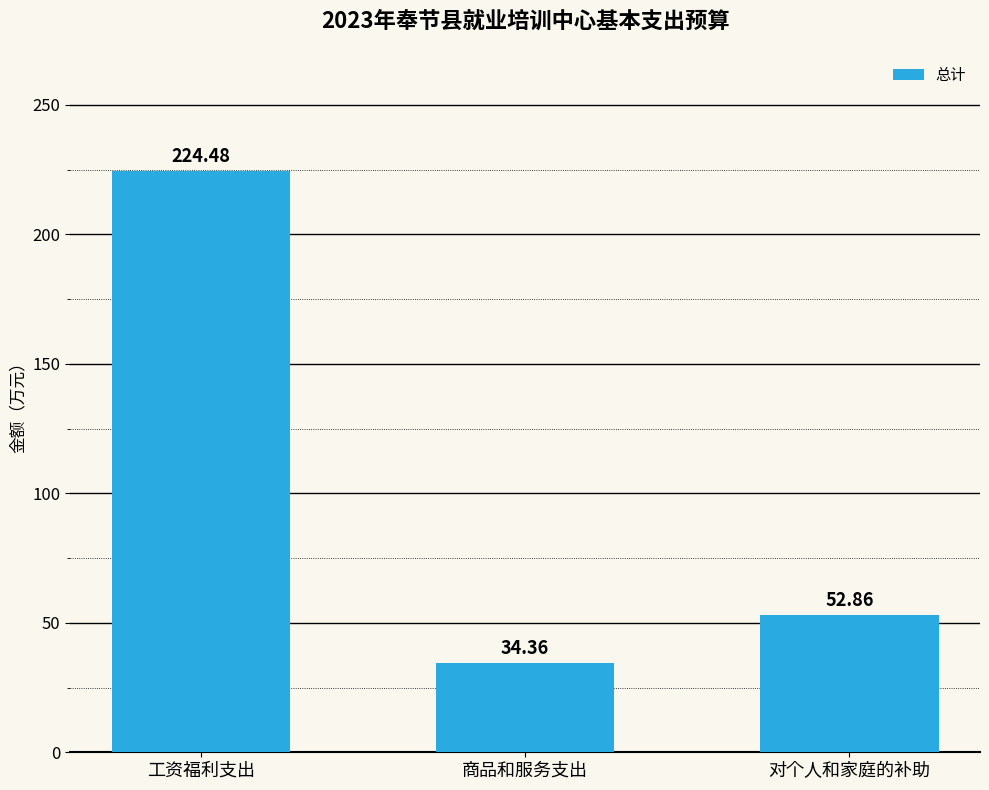

Is it true that the value at 商品和服务支出 is 34.4?

True